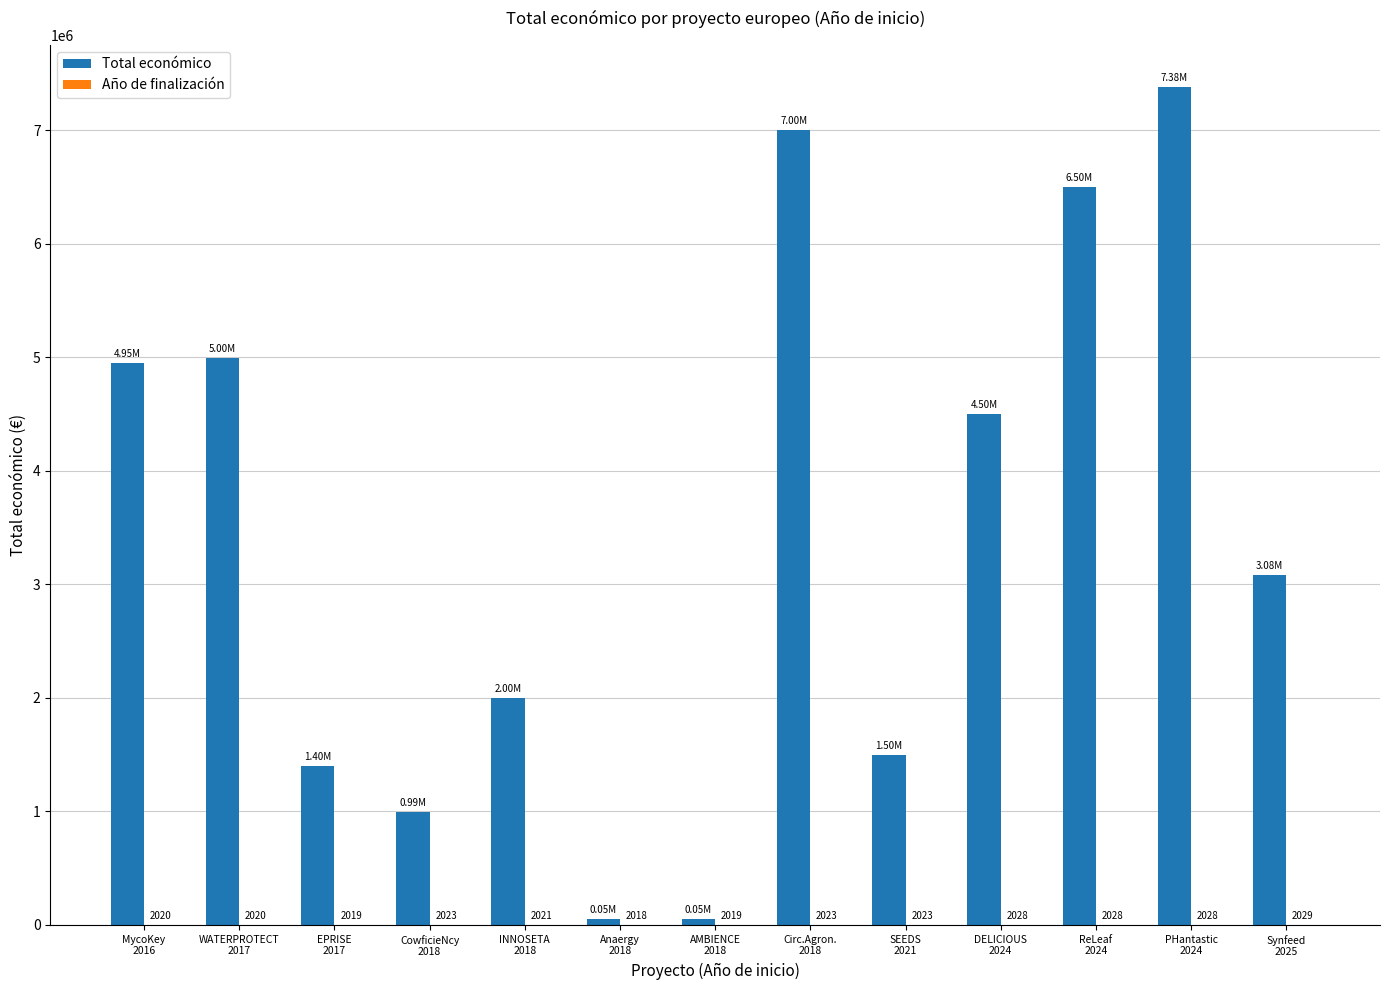

Which series changed the most between EPRISE
2017 and CowficieNcy
2018?

Total económico